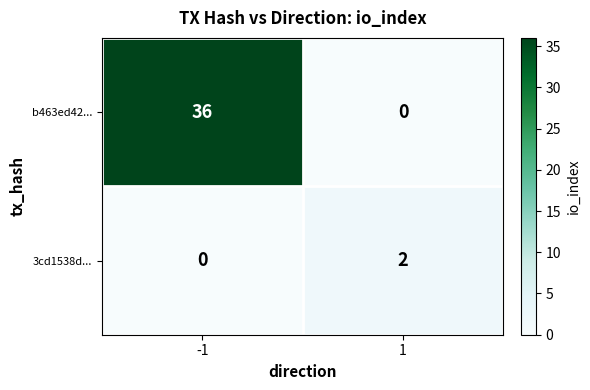

What is the approximate value of b463ed42... at -1?

36